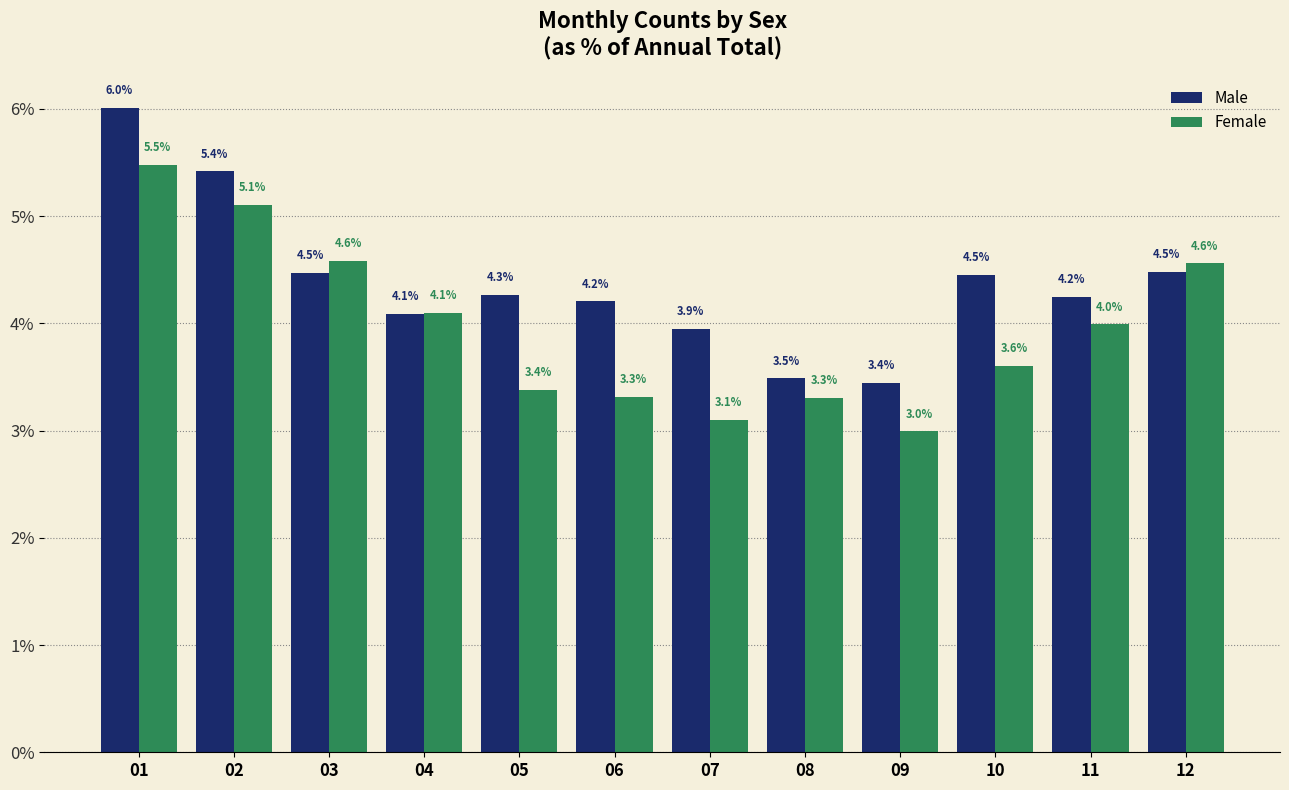

Which category has the highest value in the Female series?

01